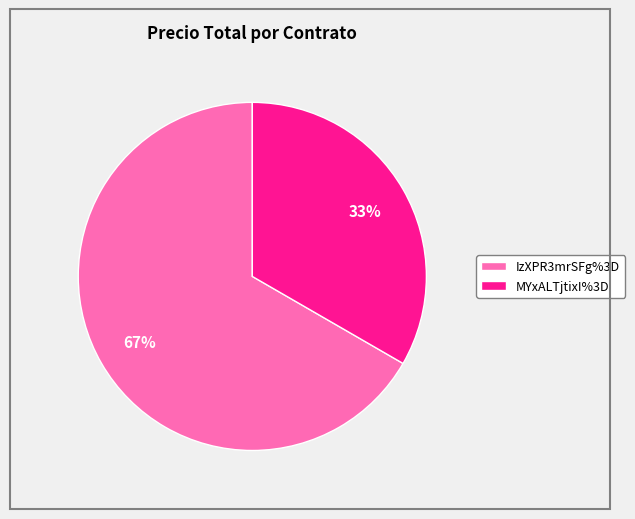

Which slice is the largest?

IzXPR3mrSFg%3D